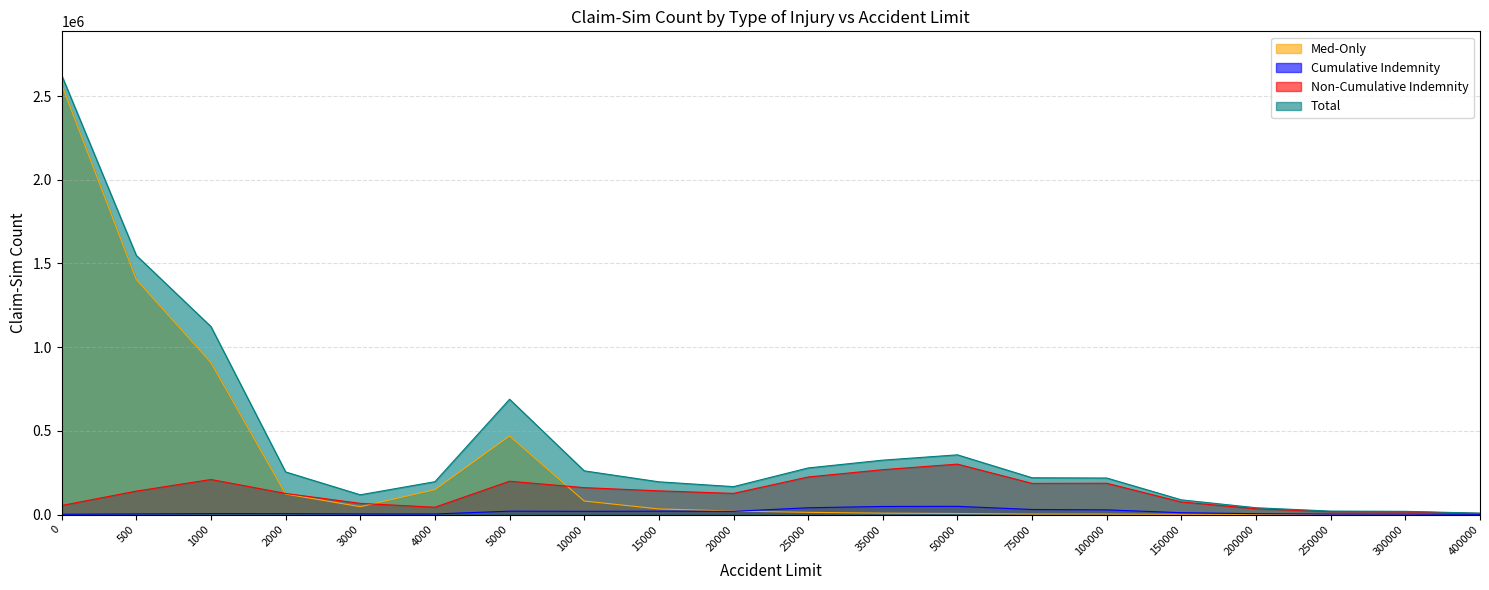

What is the spread (max minus min) of values at 300000?

18712